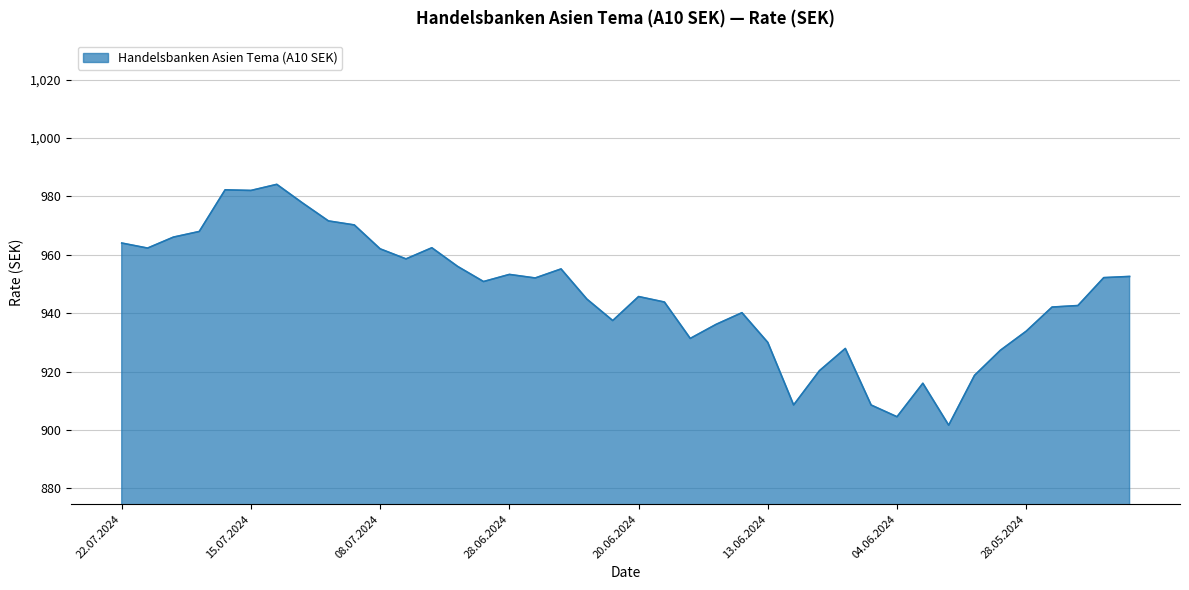

What is the maximum value shown in the chart?

984.1